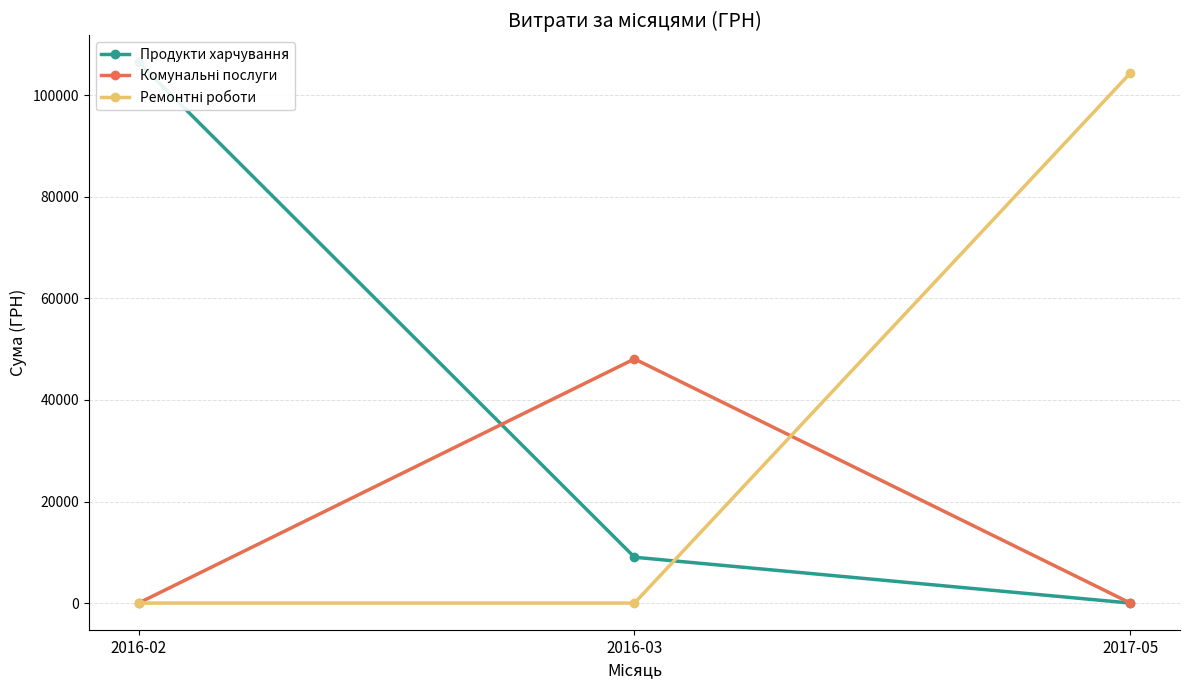

How many data points in Комунальні послуги are above 0?

1